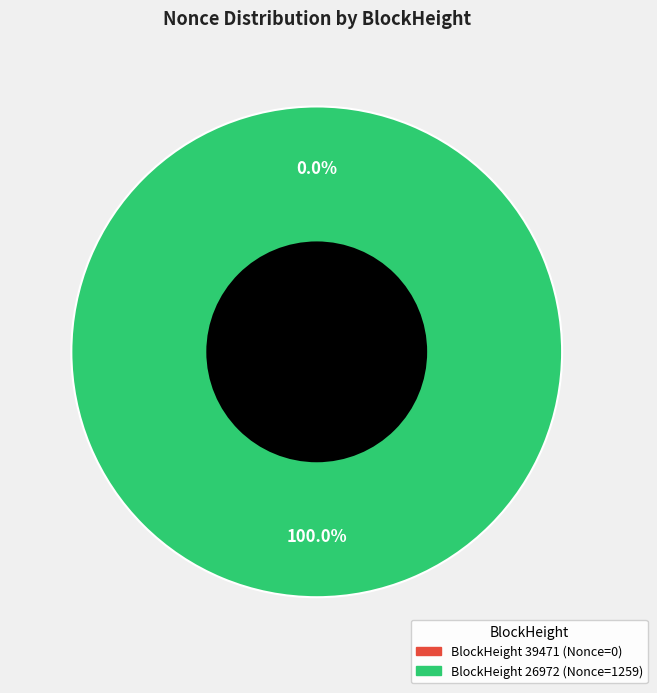

Between 39471 and 26972, which is larger?

26972